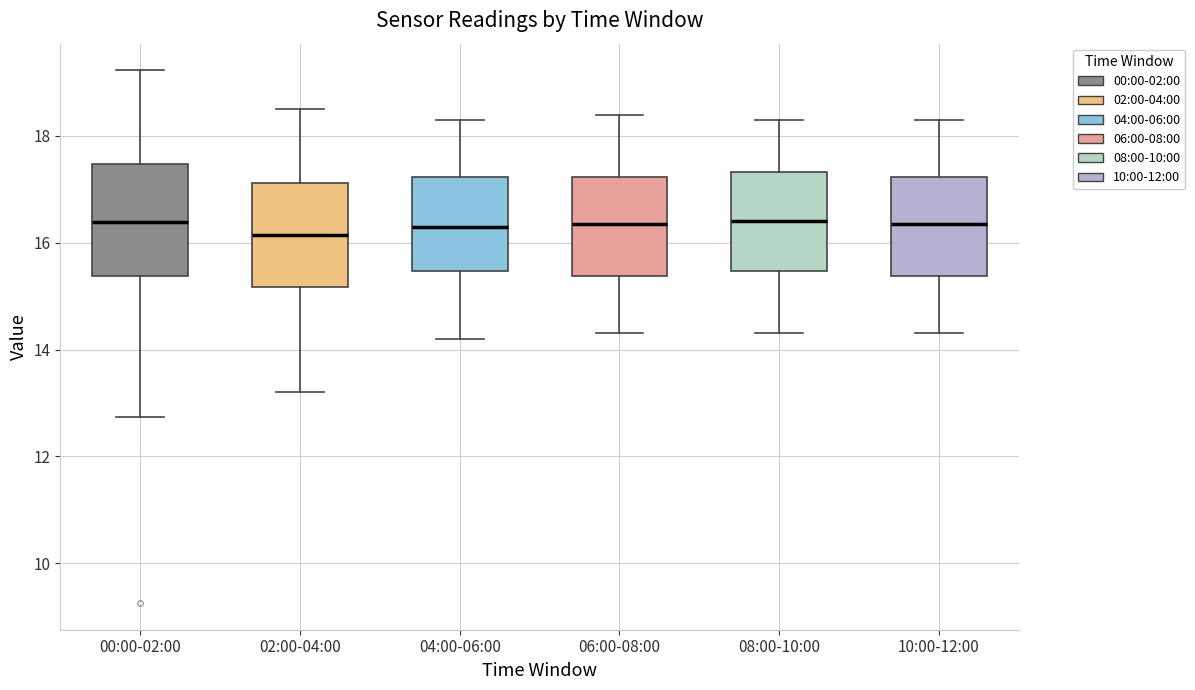

Where is the lower edge of the box for 08:00-10:00 on the y-axis? The values are not printed on the chart, so give them approximately, as read against the axis.

15.4